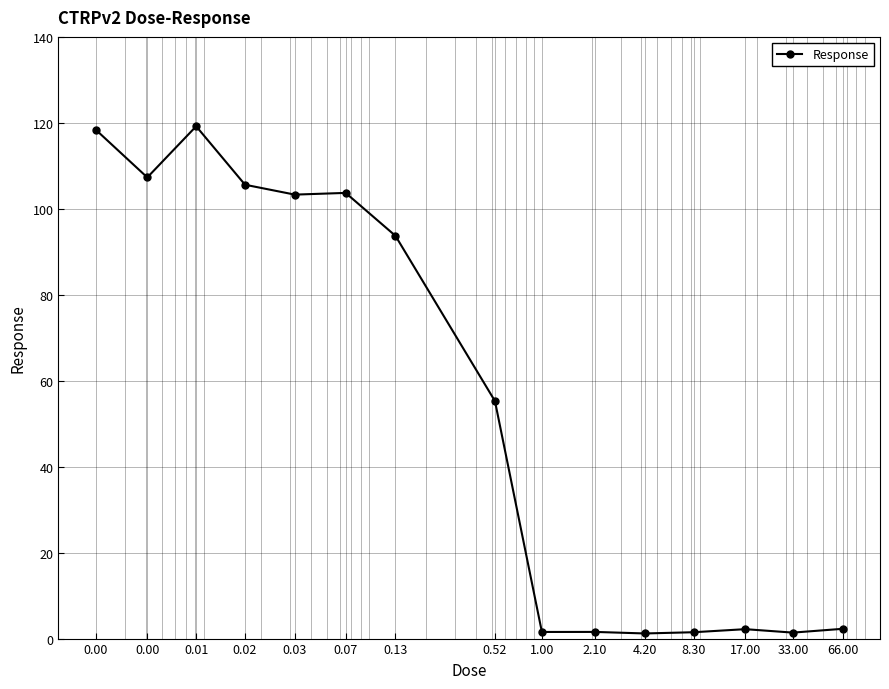

True or false: the data has more than 1 interior local peaks.

True